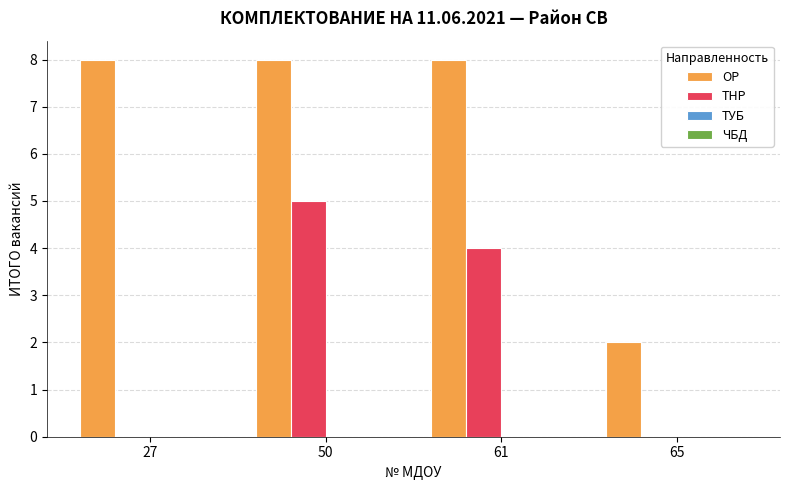

What is the spread (max minus min) of values at 61?

4